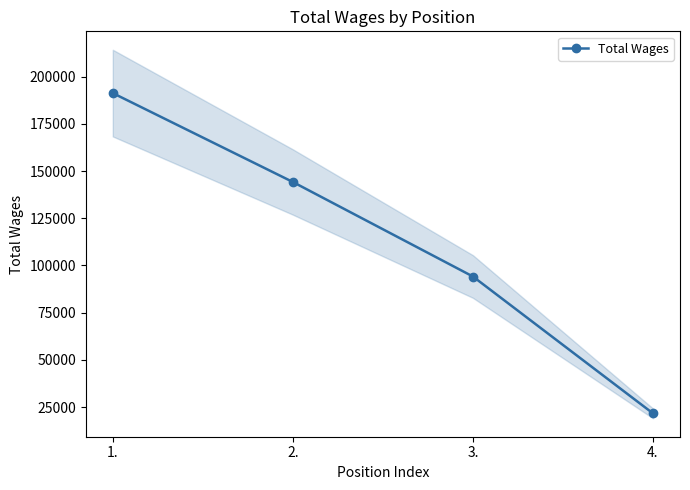

What is the label of the 1st point from the right?

4.